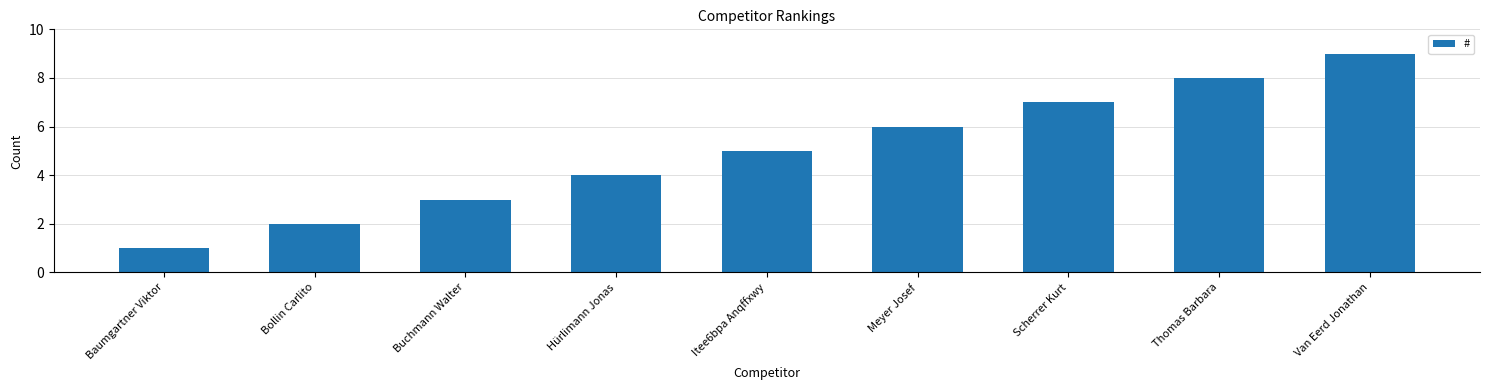

Between Meyer Josef and Hürlimann Jonas, which is larger?

Meyer Josef